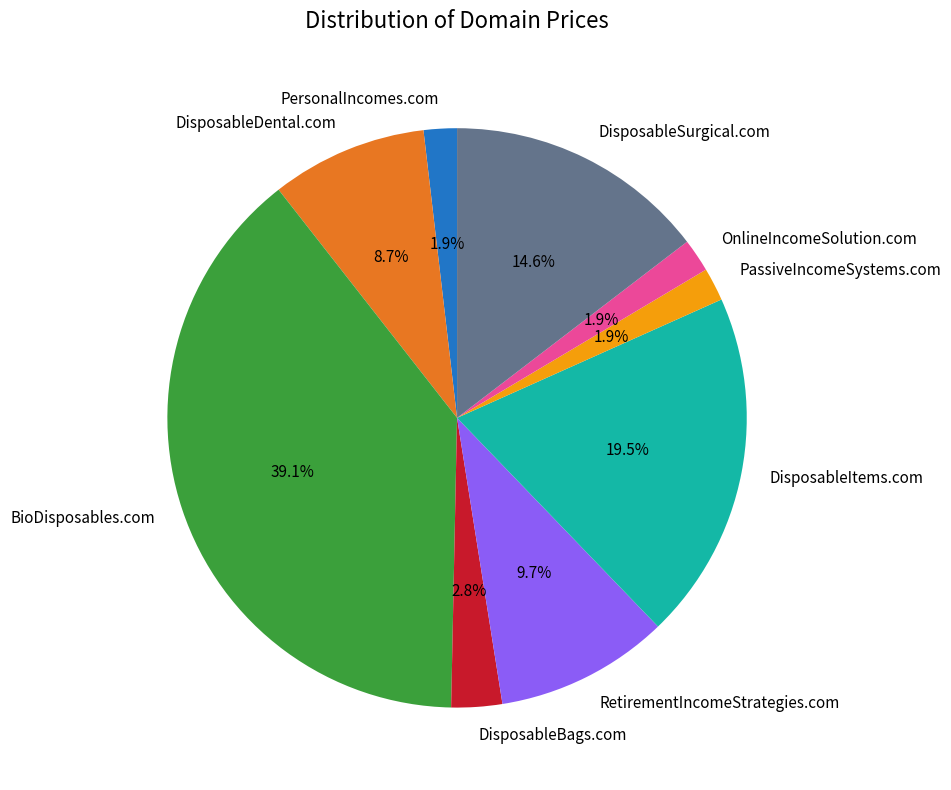

How much of the chart is everything except PassiveIncomeSystems.com?

98.1%